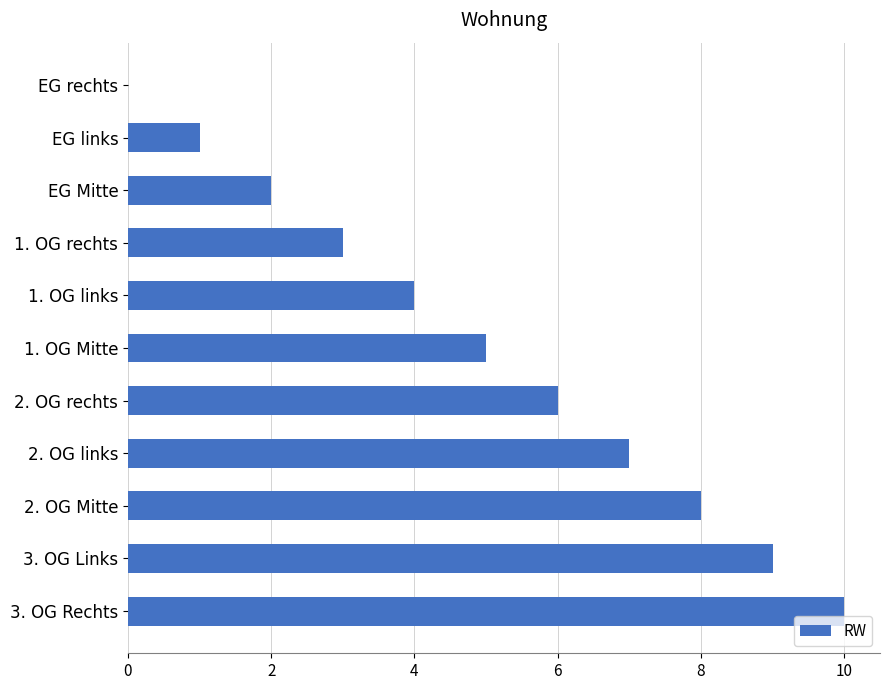

What is the sum of all values?

55